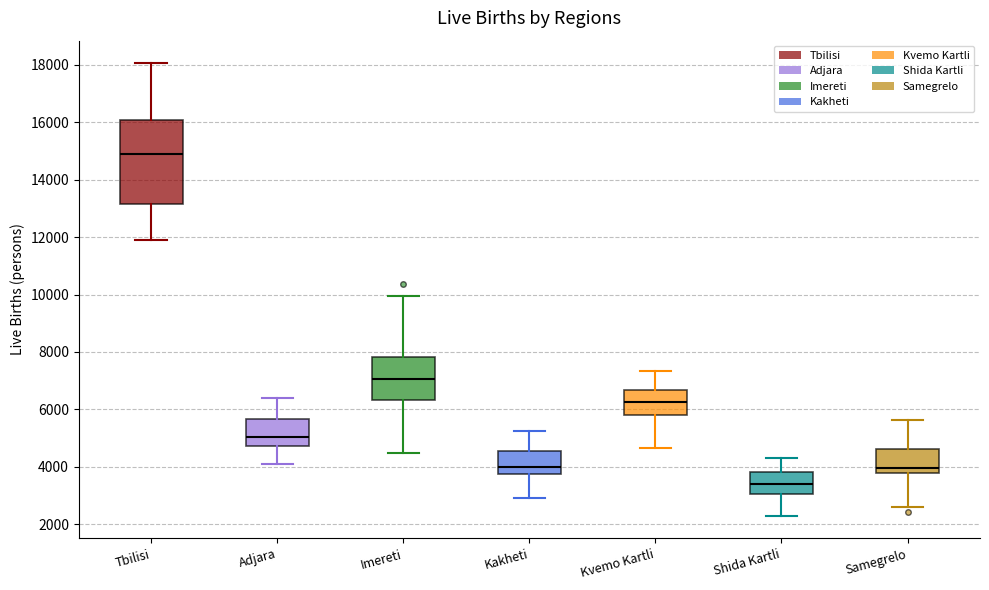

Which box's median line is the highest?

Tbilisi